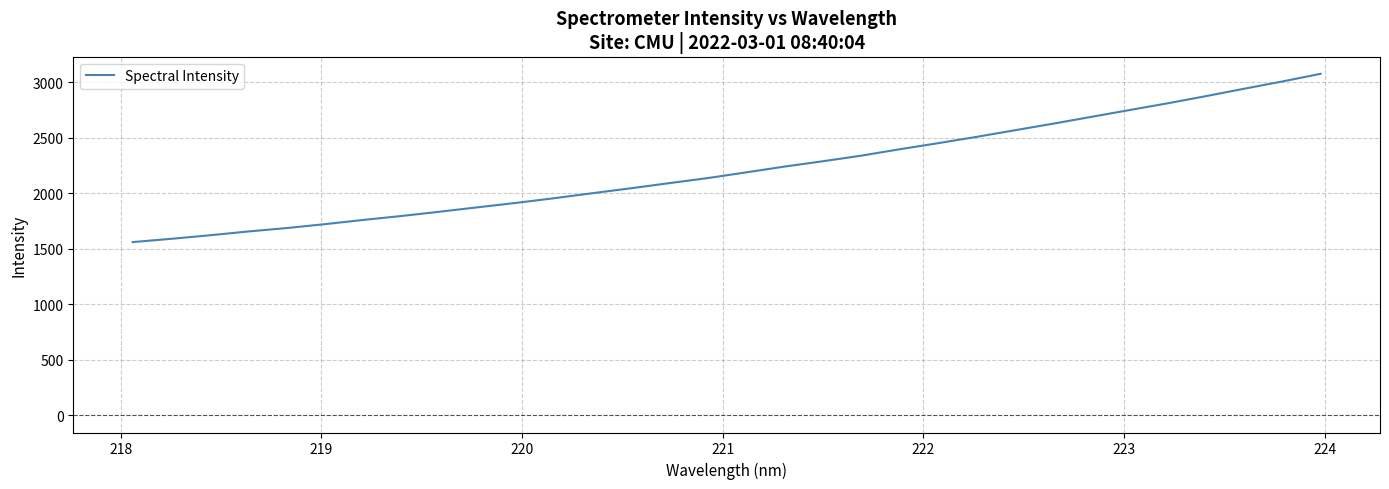

What is the greatest value displayed?

3075.9